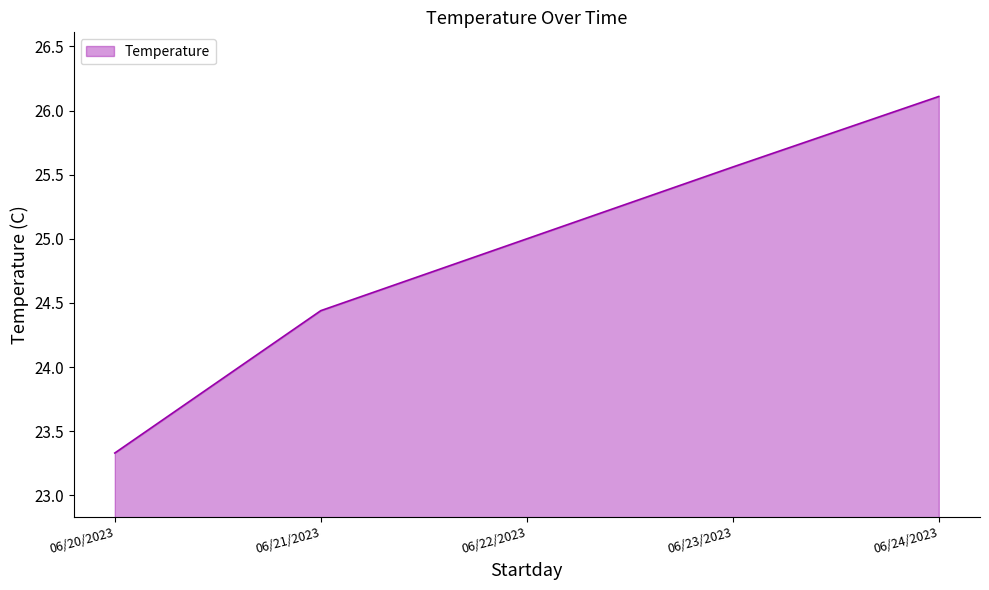

List the labels in order of value, smallest first.

06/20/2023, 06/21/2023, 06/22/2023, 06/23/2023, 06/24/2023